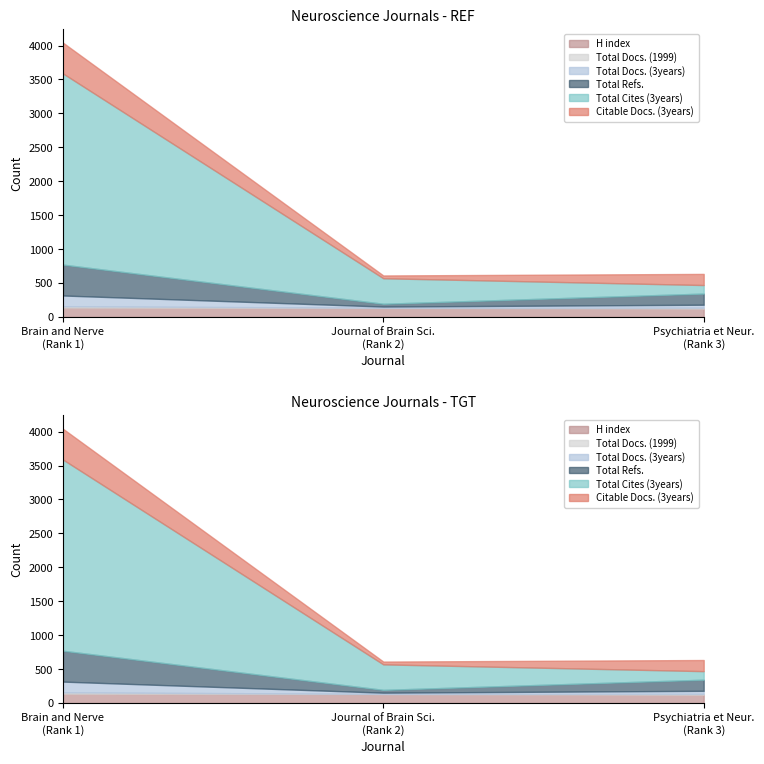

Does the chart display data point markers on the line(s)?

No